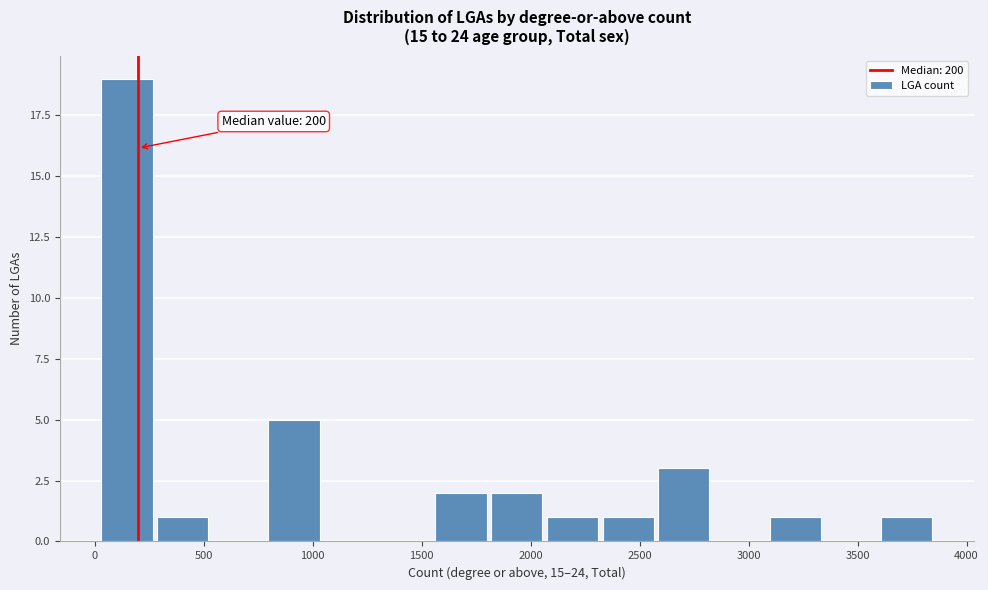

Which range on the x-axis has the tallest bar?

0 to 300